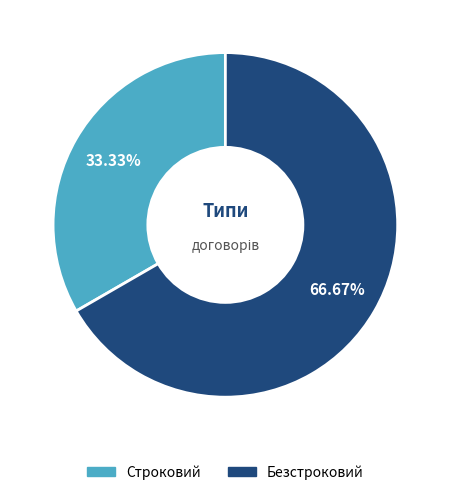

To the nearest percent, what is the difference between the Безстроковий and Строковий slice percentages?

33%